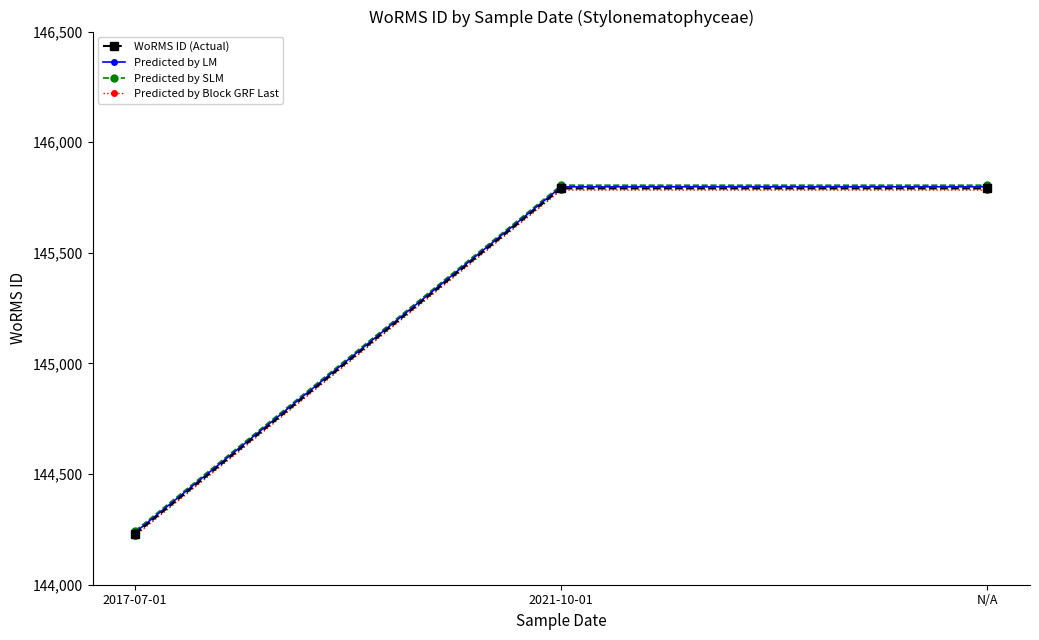

Which category has the lowest value across all series?

2017-07-01